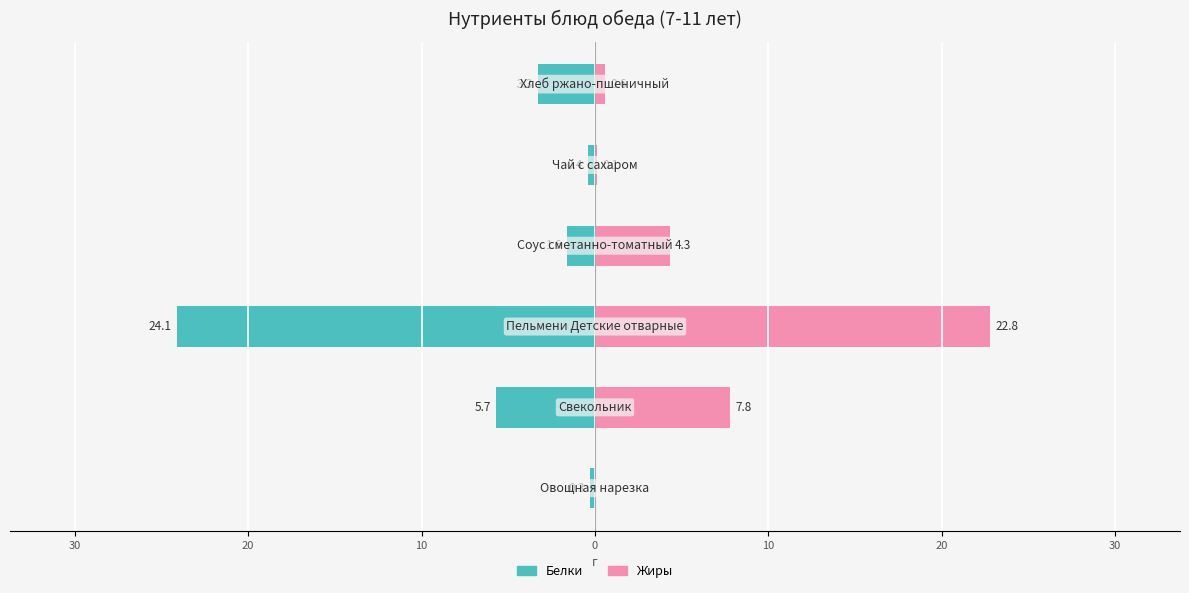

What is the difference between the maximum and minimum values in the Белки series?

23.8